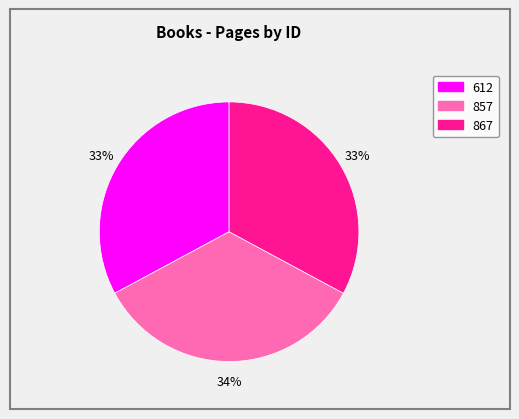

Does 612 represent more than half of the total?

No